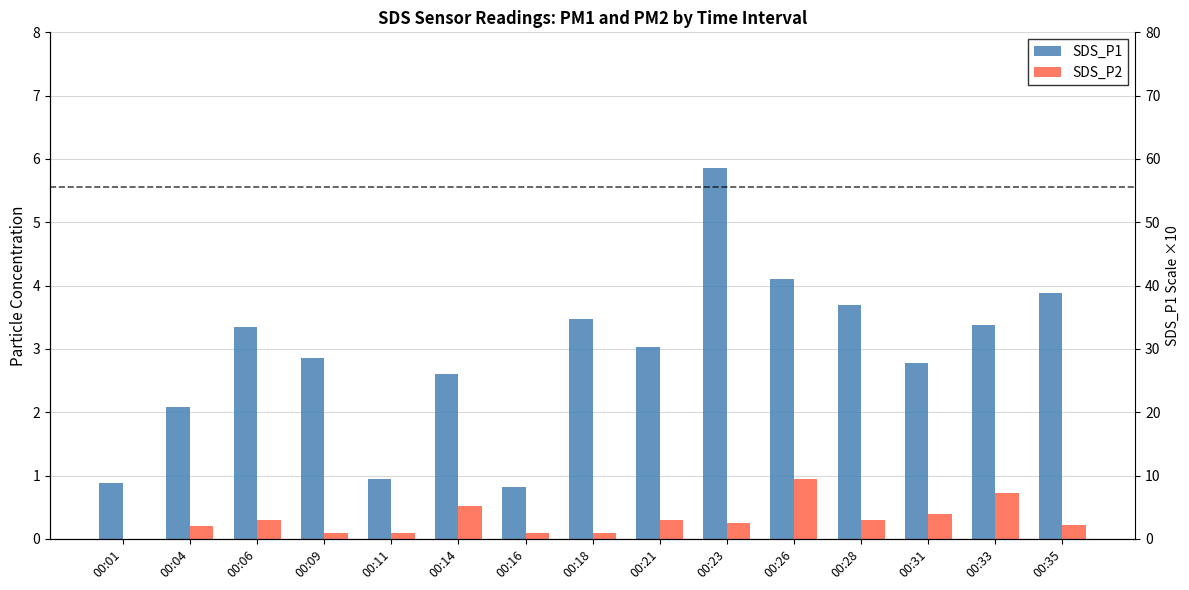

What value does the SDS_P2 series have at 00:14?

0.5